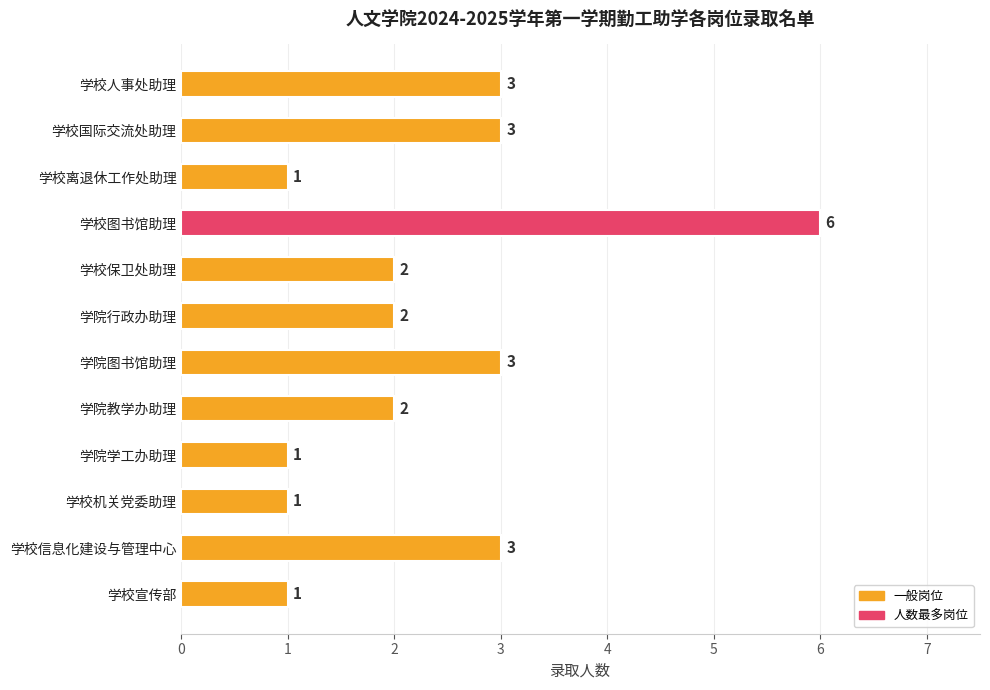

True or false: the data shows 2 at 学院行政办助理.

True